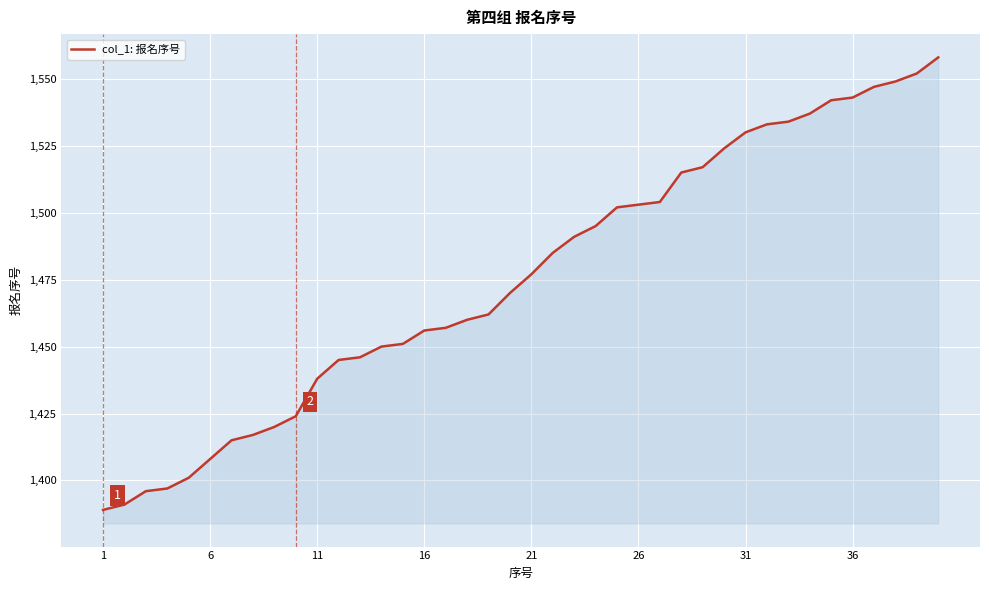

What is the difference between the maximum and minimum values?

169